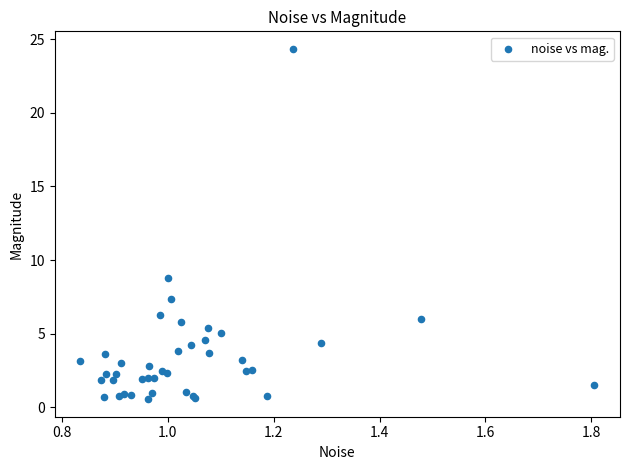

What Y value in the scatter plot is closest to 12?

8.8